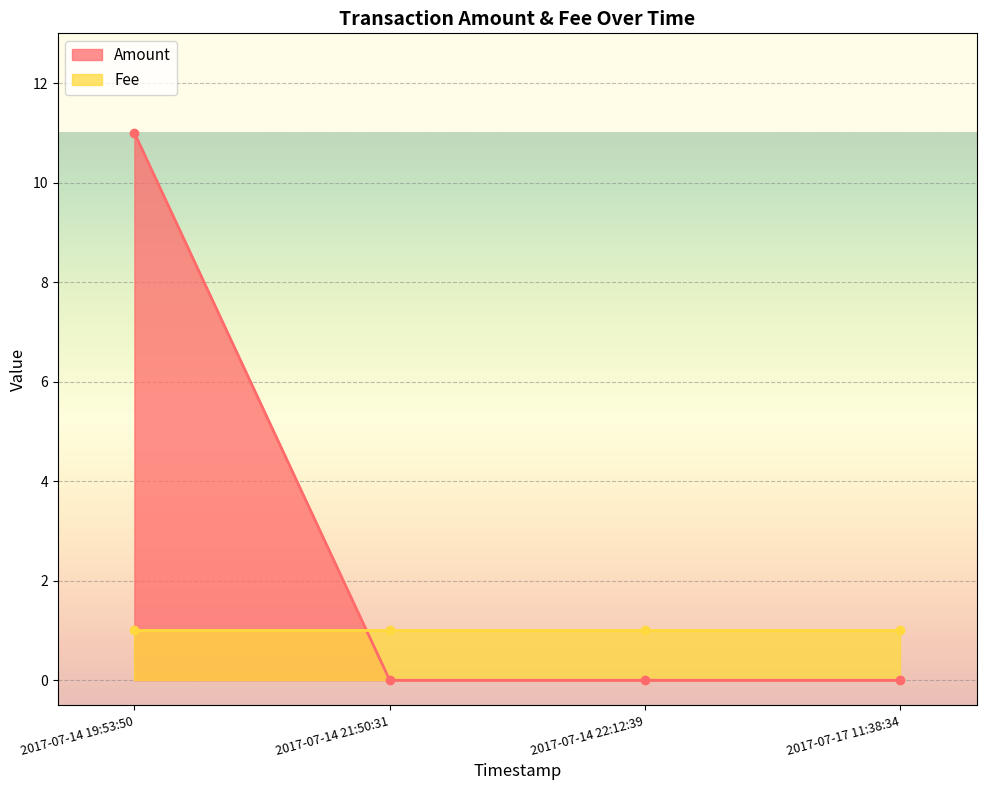

How many lines are shown in the chart?

2